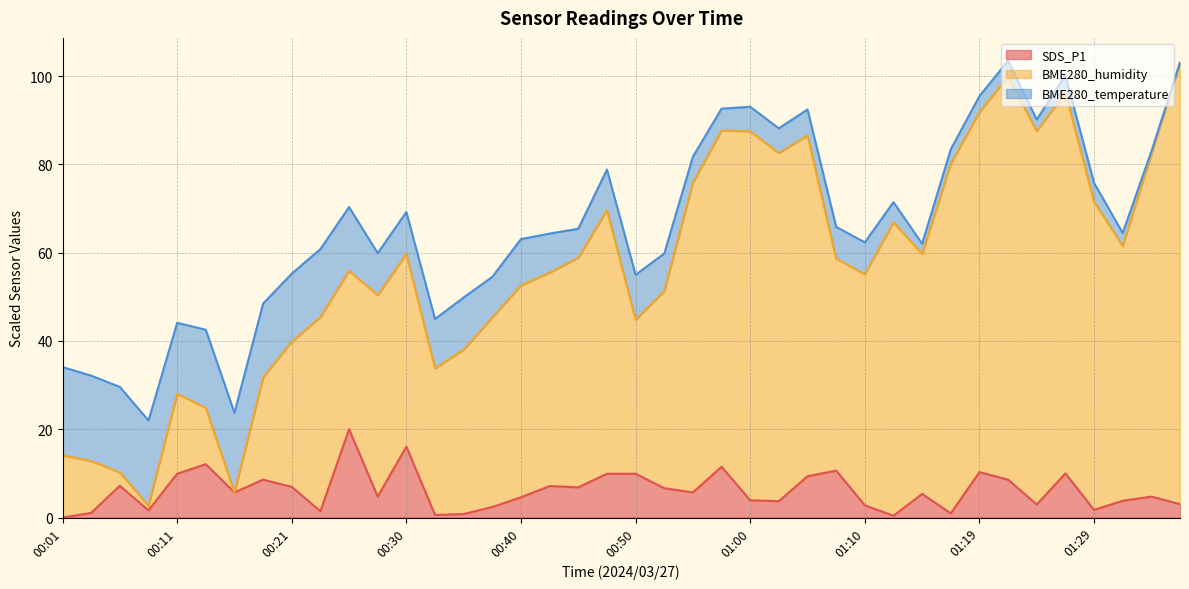

At which category does BME280_humidity reach its first local peak?

00:11